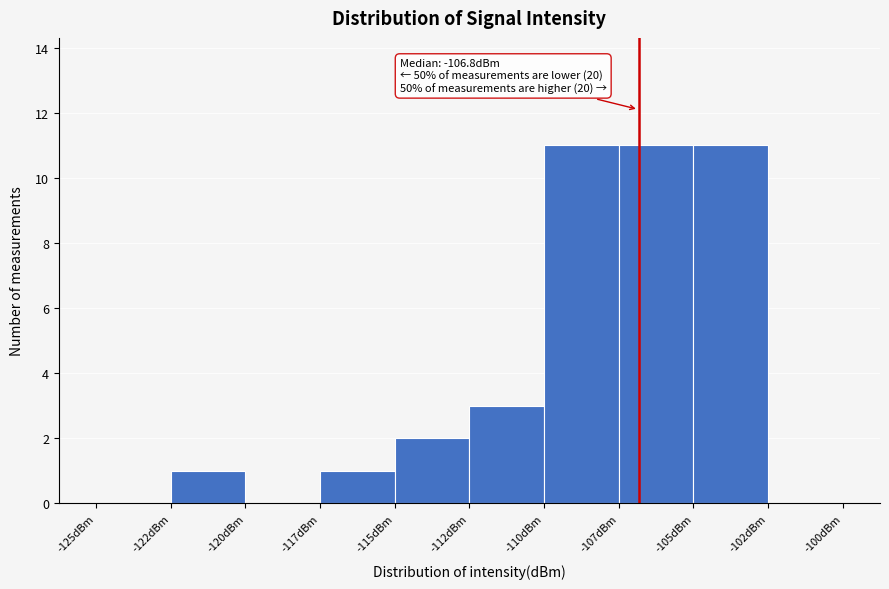

Reading left to right, list all the values displayed in this chart.

-125dBm=0	-122dBm=1	-120dBm=0	-117dBm=1	-115dBm=2	-112dBm=3	-110dBm=11	-107dBm=11	-105dBm=11	-102dBm=0